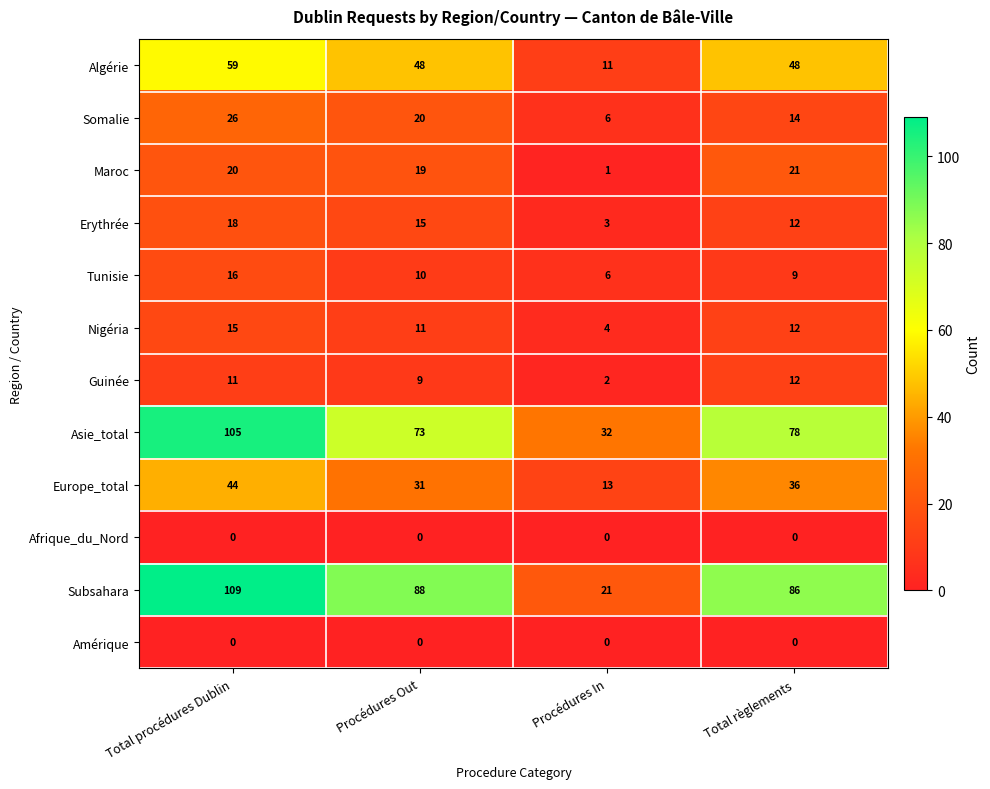

Which series has the widest spread of values?

Subsahara